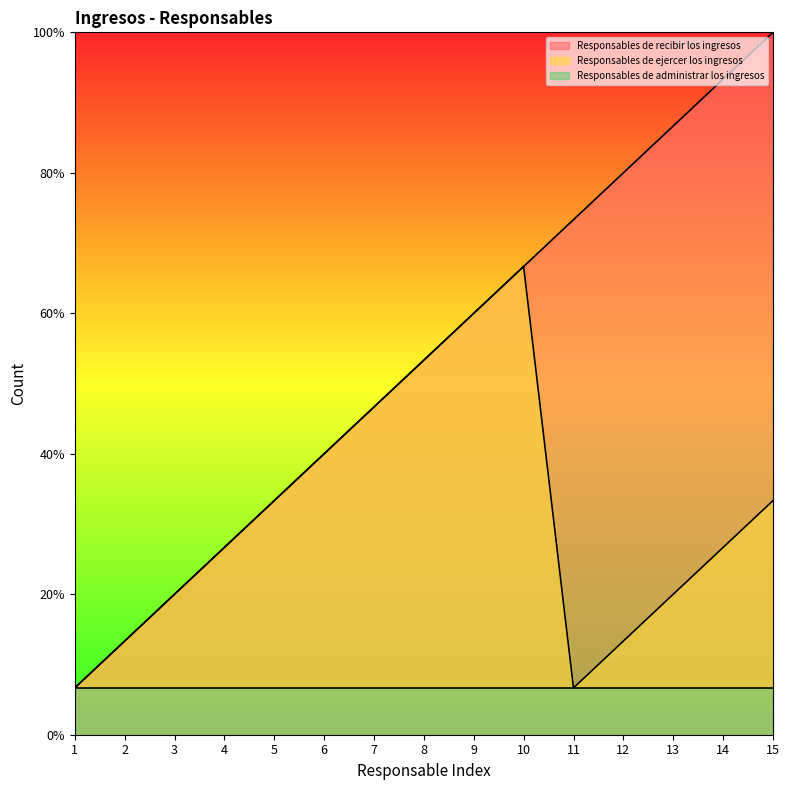

Where does the Responsables de ejercer los ingresos series first go above 4?

5